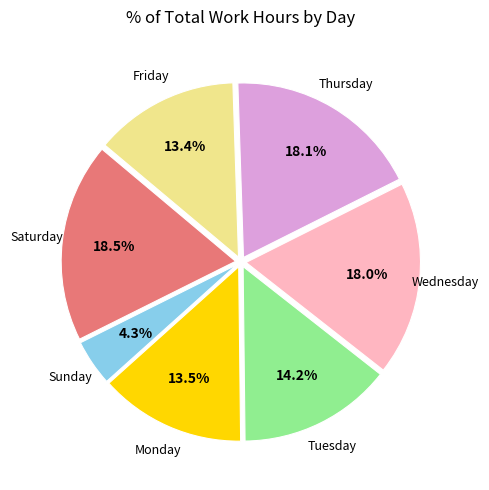

How many segments does this pie chart have?

7